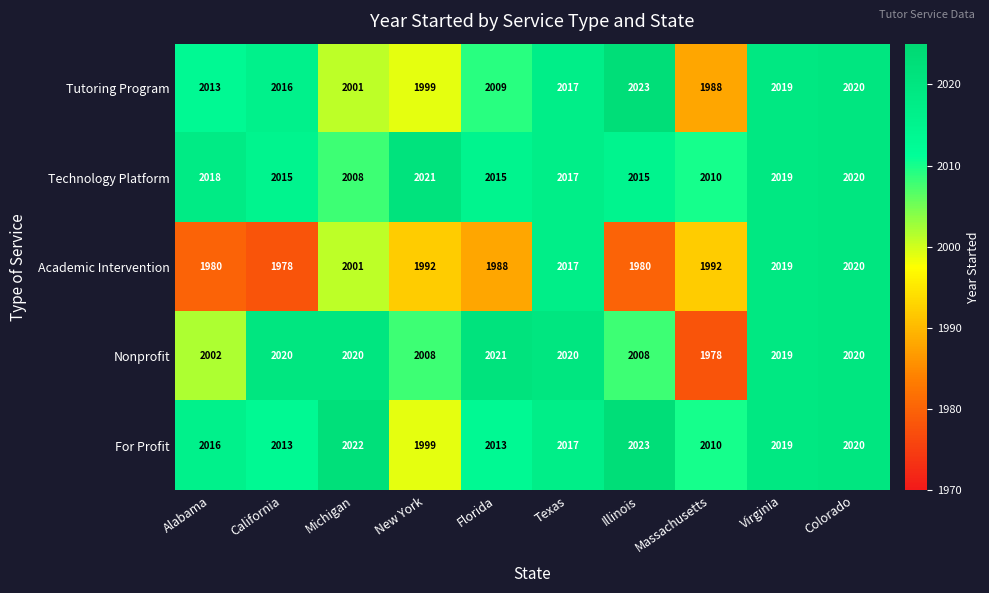

Which category has the highest value in the Technology Platform series?

New York